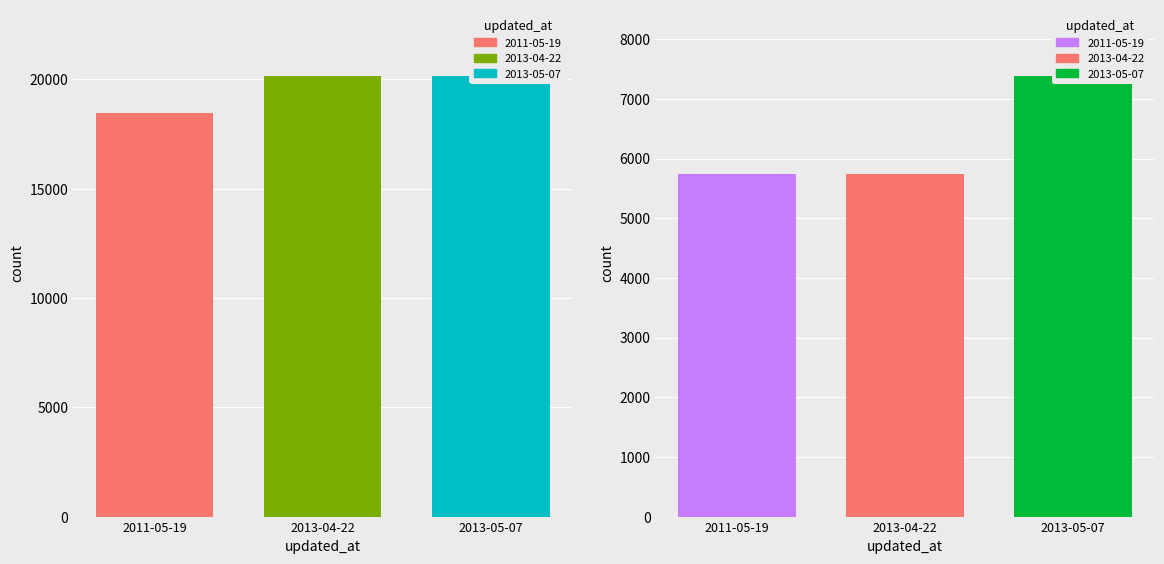

What is the difference between the highest and lowest values at 2013-05-07?

12778